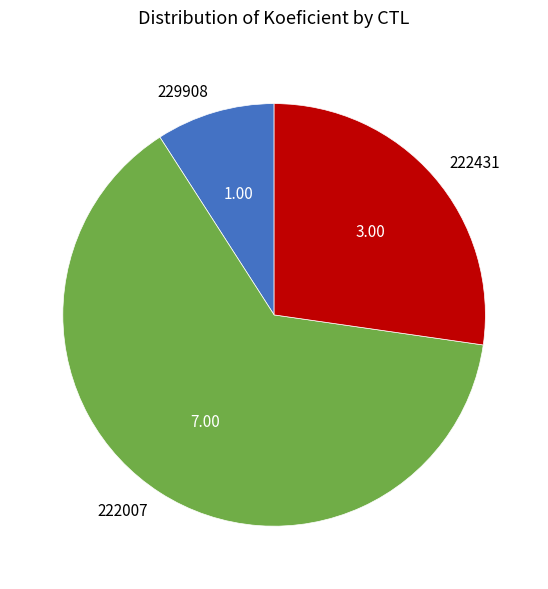

How many segments does this pie chart have?

3